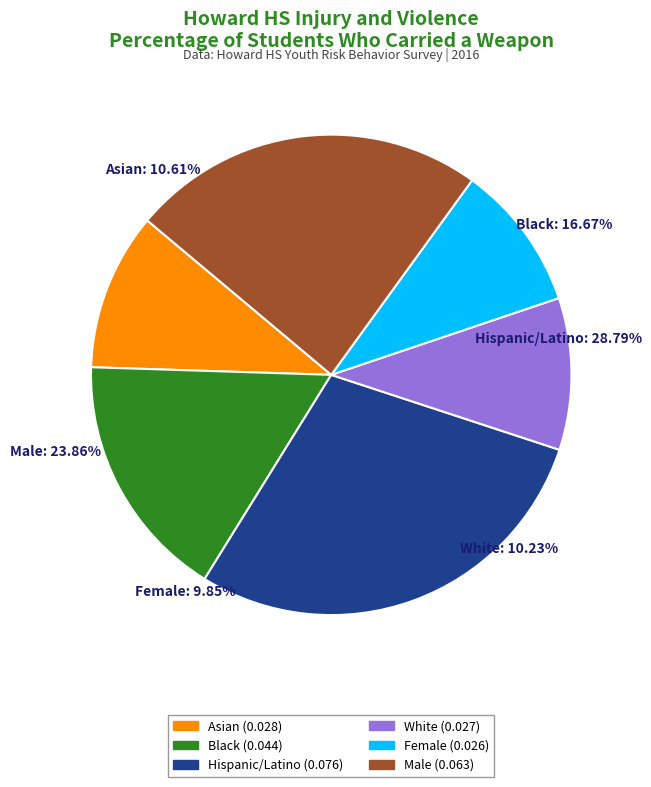

Is it true that Hispanic/Latino is 29% of the pie?

True